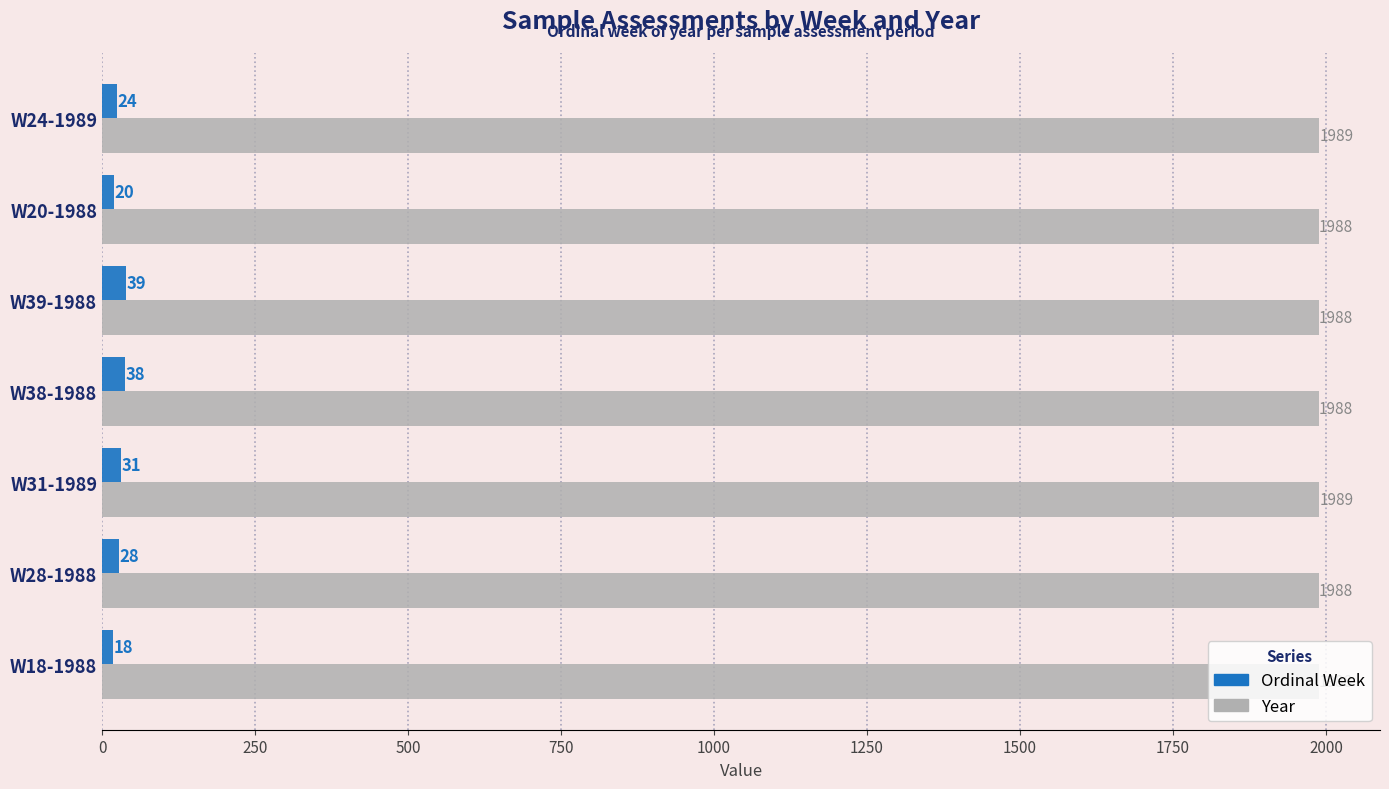

What are all the series names shown in the legend?

Ordinal Week, Year